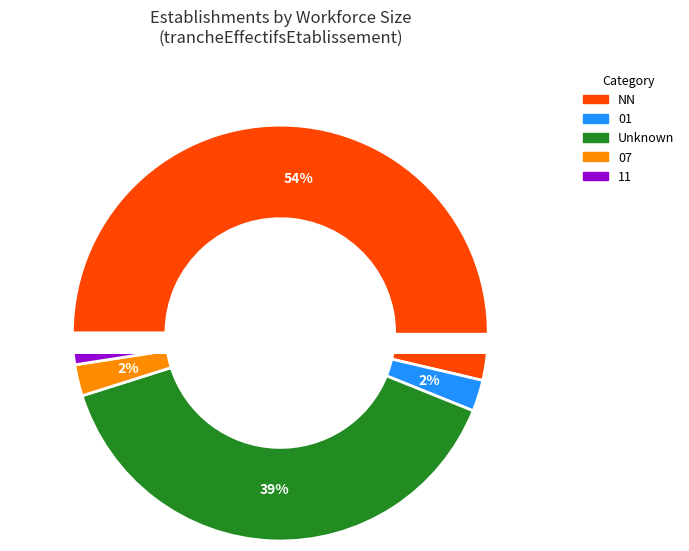

What is the majority slice?

NN